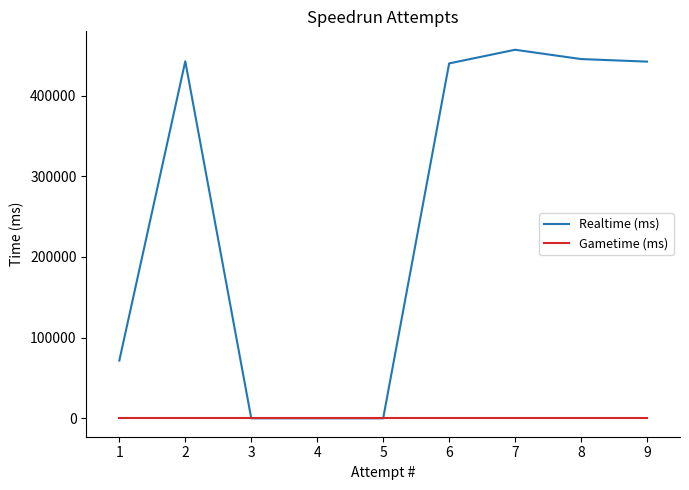

Between 6 and 3, which is larger?

6